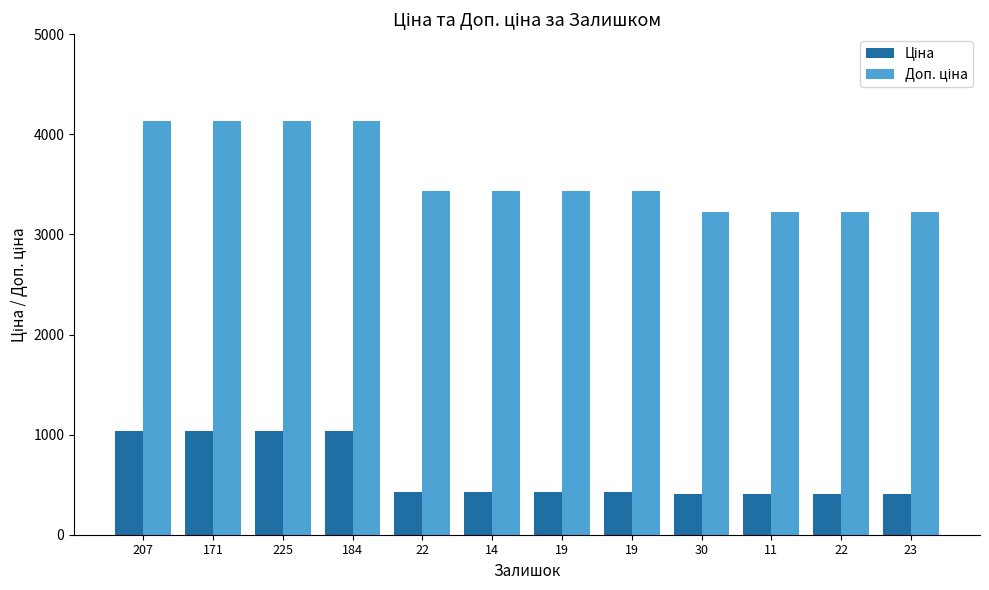

Reading left to right, transcribe all the data shown in this chart.

Ціна: 1034.1	1034.1	1034.1	1034.1	429.3	429.3	429.3	429.3	403.6	403.6	403.6	403.6
Доп. ціна: 4136.6	4136.6	4136.6	4136.6	3434.6	3434.6	3434.6	3434.6	3228.8	3228.8	3228.8	3228.8